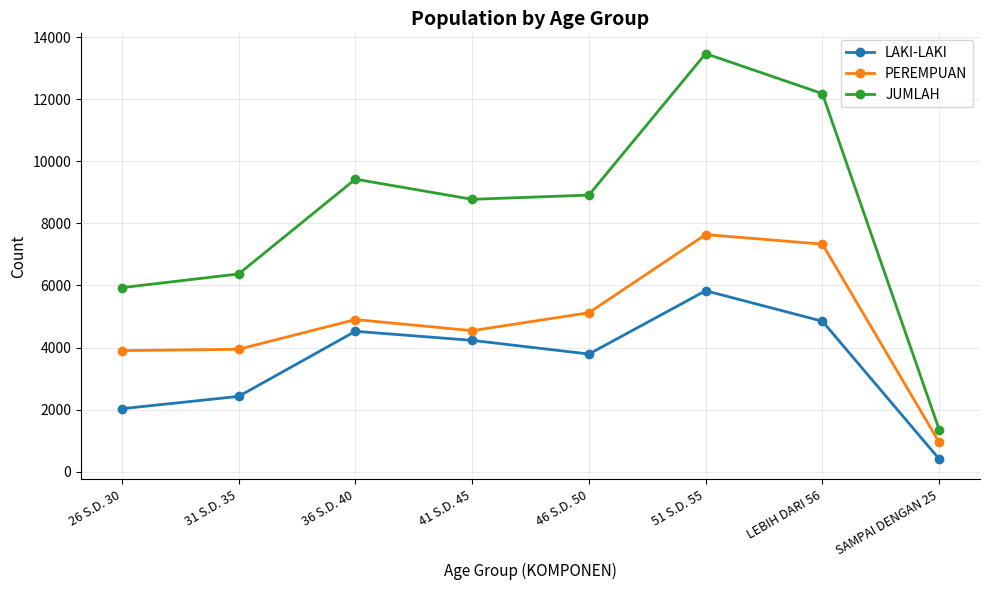

What is the label of the 7th point from the left?

LEBIH DARI 56